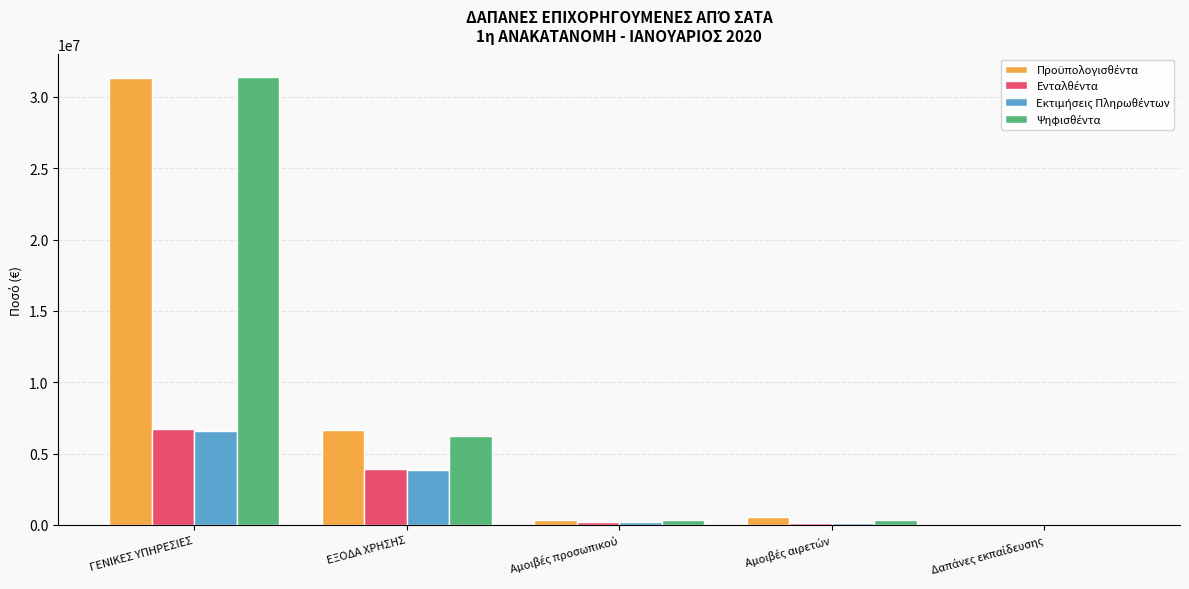

What is the maximum value shown in the chart?

31407916.3